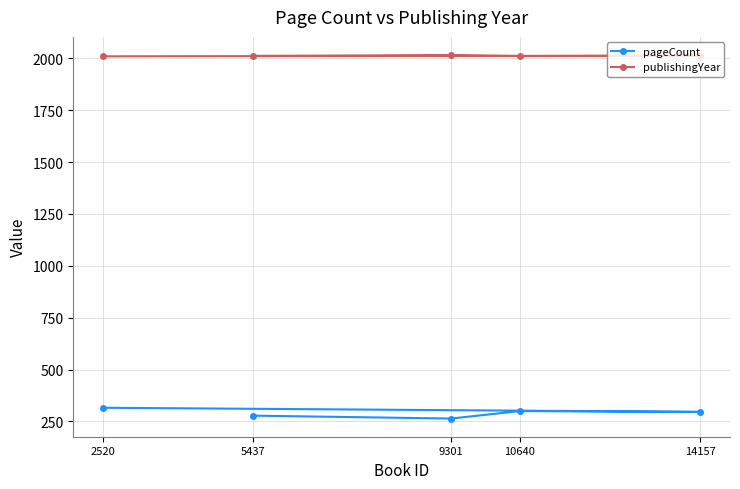

At which label is pageCount closest to 290?

14157